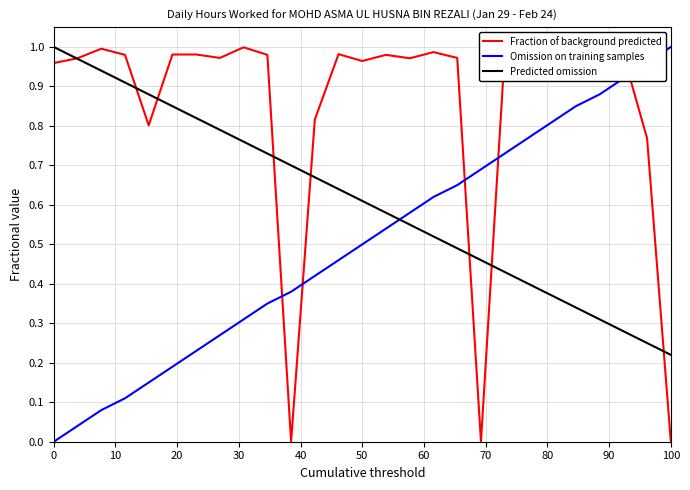

How many values in the Omission on training samples series exceed 0?

26